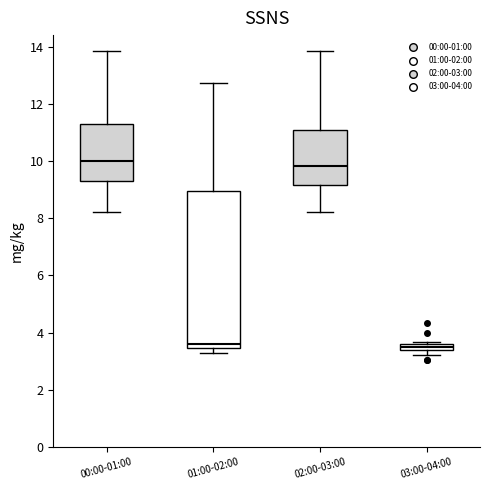

Which box is the tallest, from its lower edge to its upper edge?

01:00-02:00